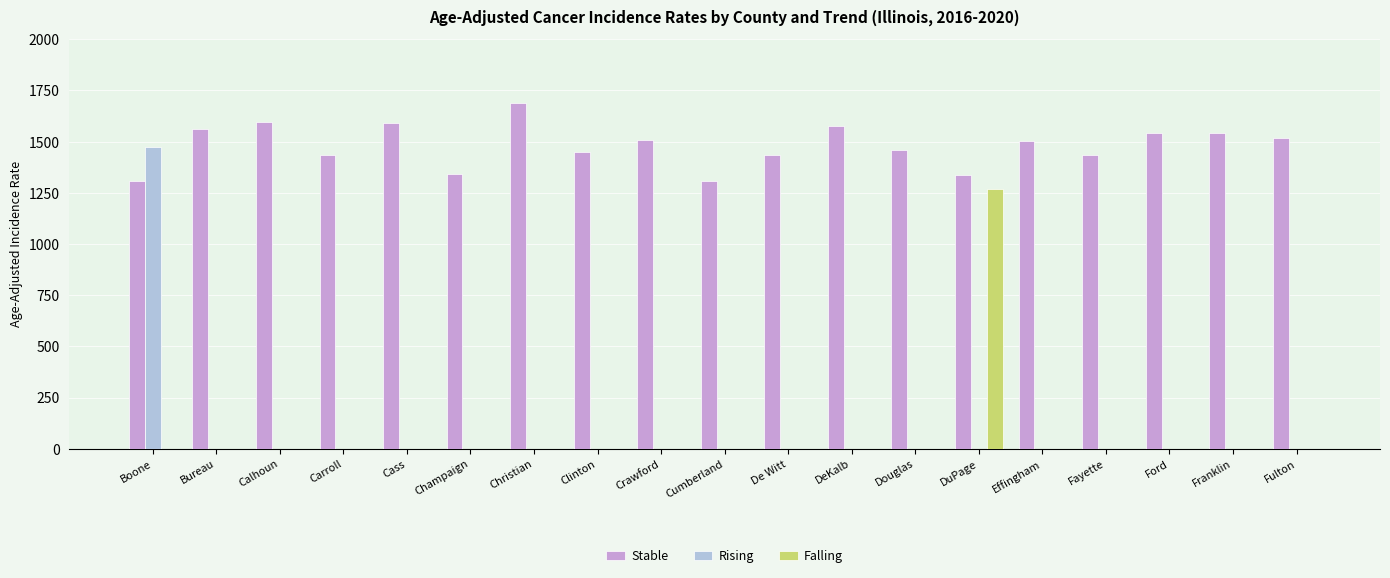

Between Boone and DeKalb, which series saw the biggest shift?

Rising